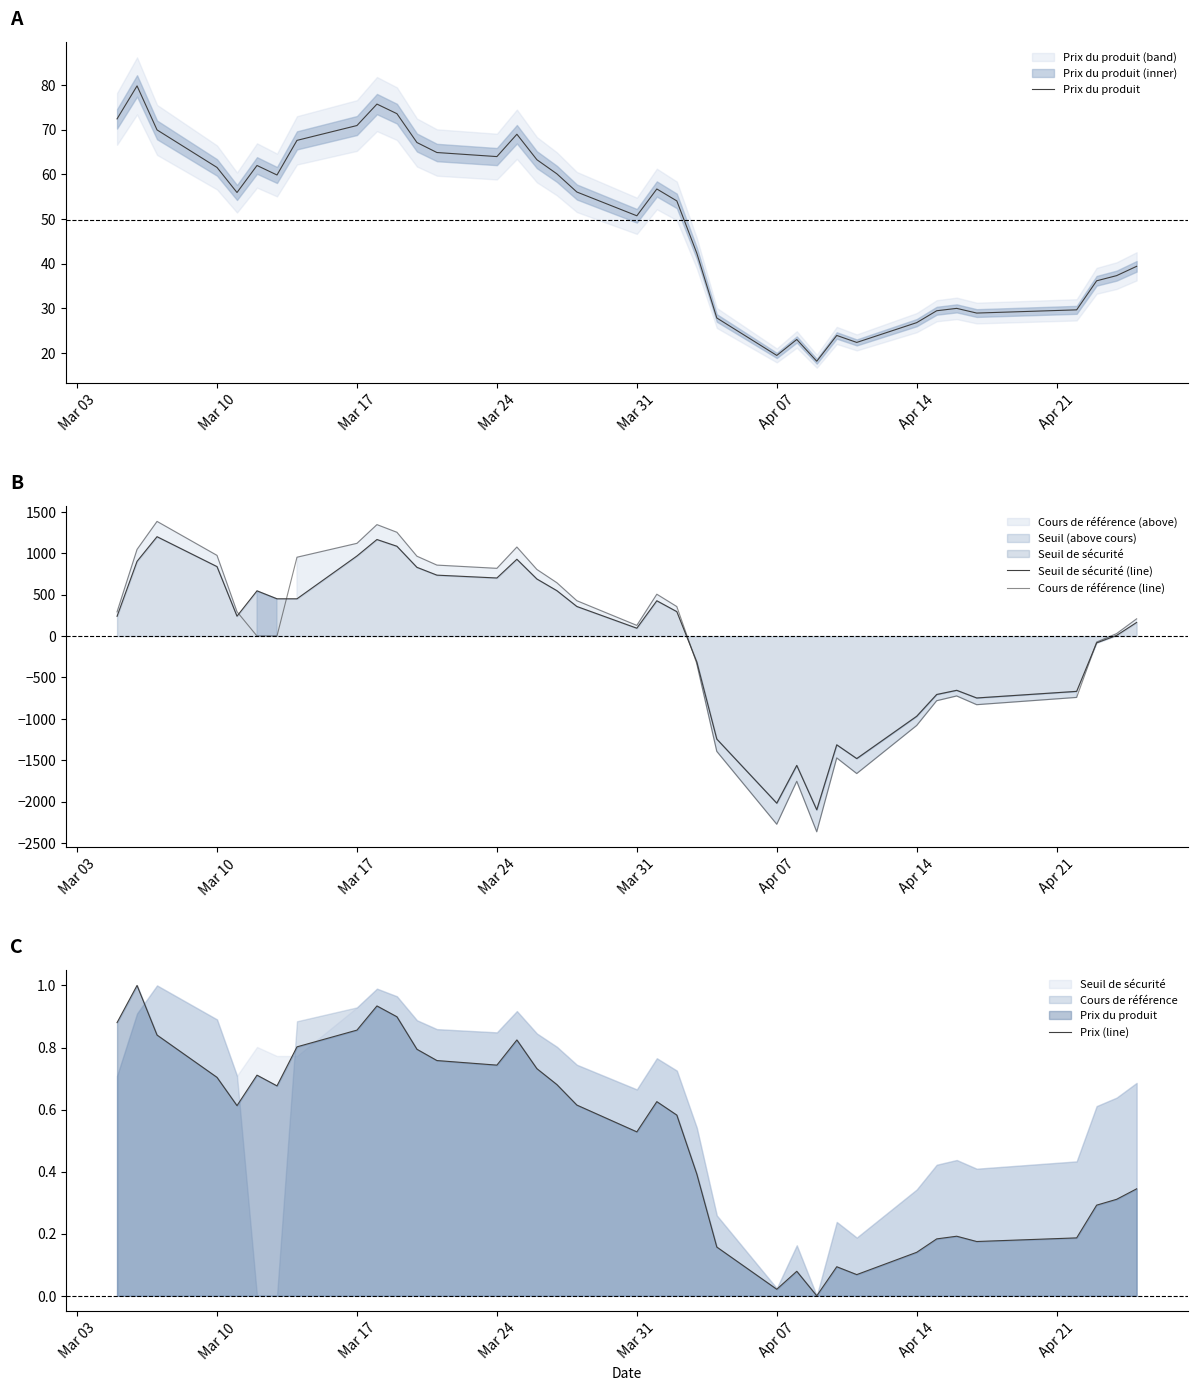

Which series ends up on top after the final intersection of Prix du produit and Seuil de sécurité (line)?

Seuil de sécurité (line)